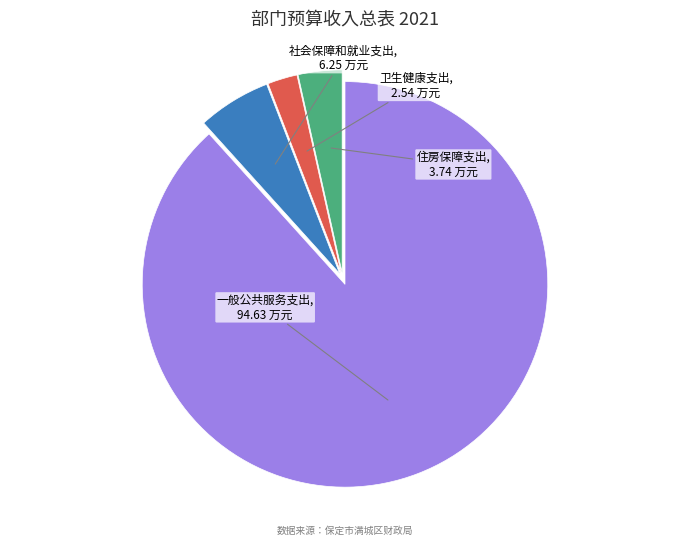

How many slices are in this pie chart?

4